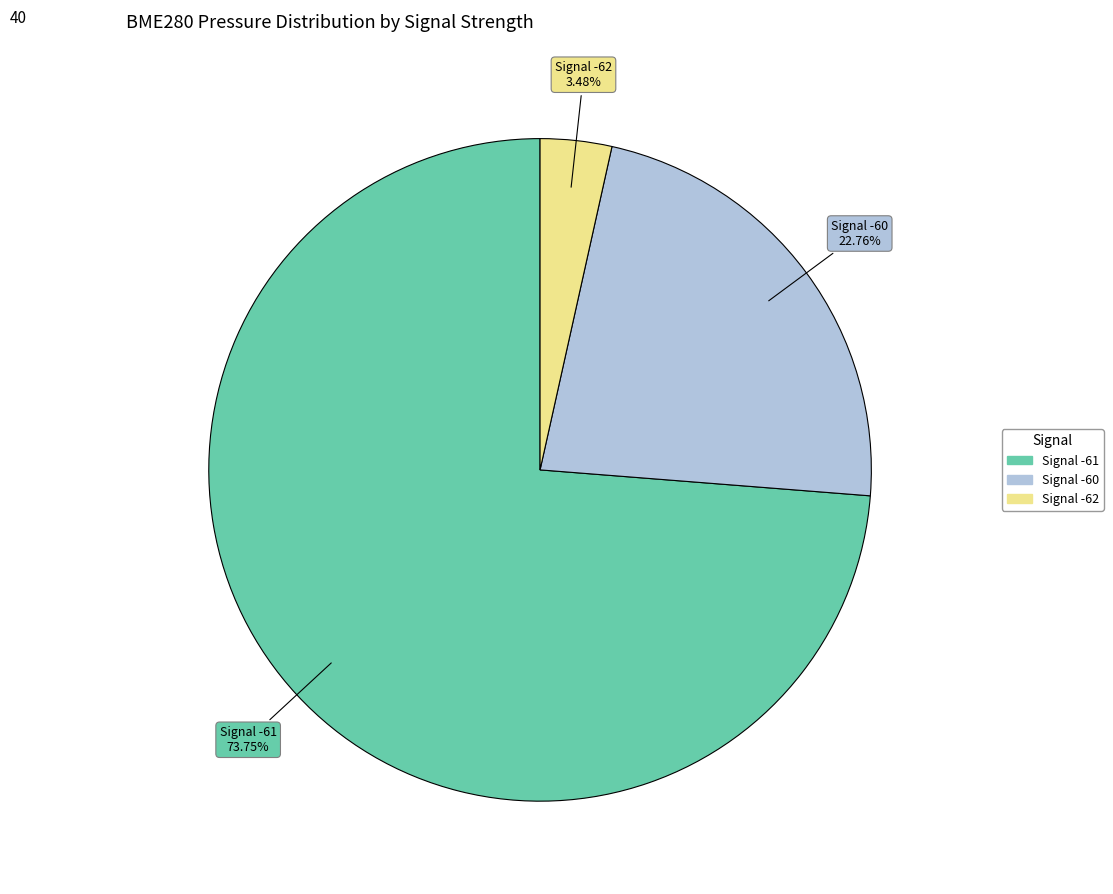

How many slices are in this pie chart?

3